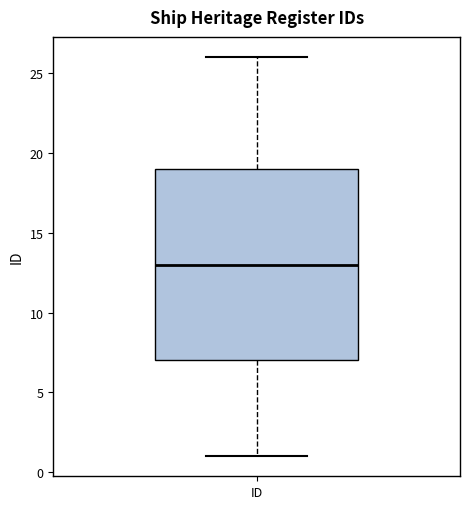

Where is the upper edge of the box for ID on the y-axis? The values are not printed on the chart, so give them approximately, as read against the axis.

19